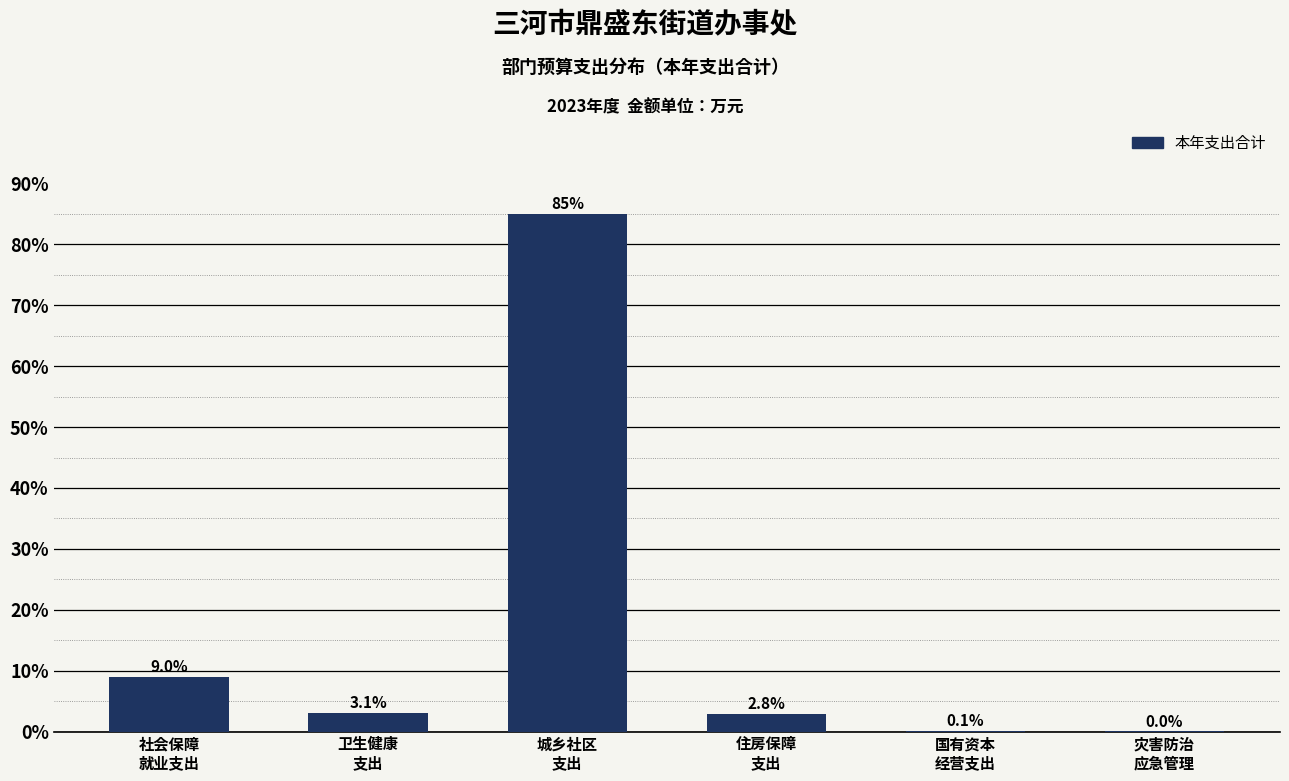

What is the greatest value displayed?

85.0